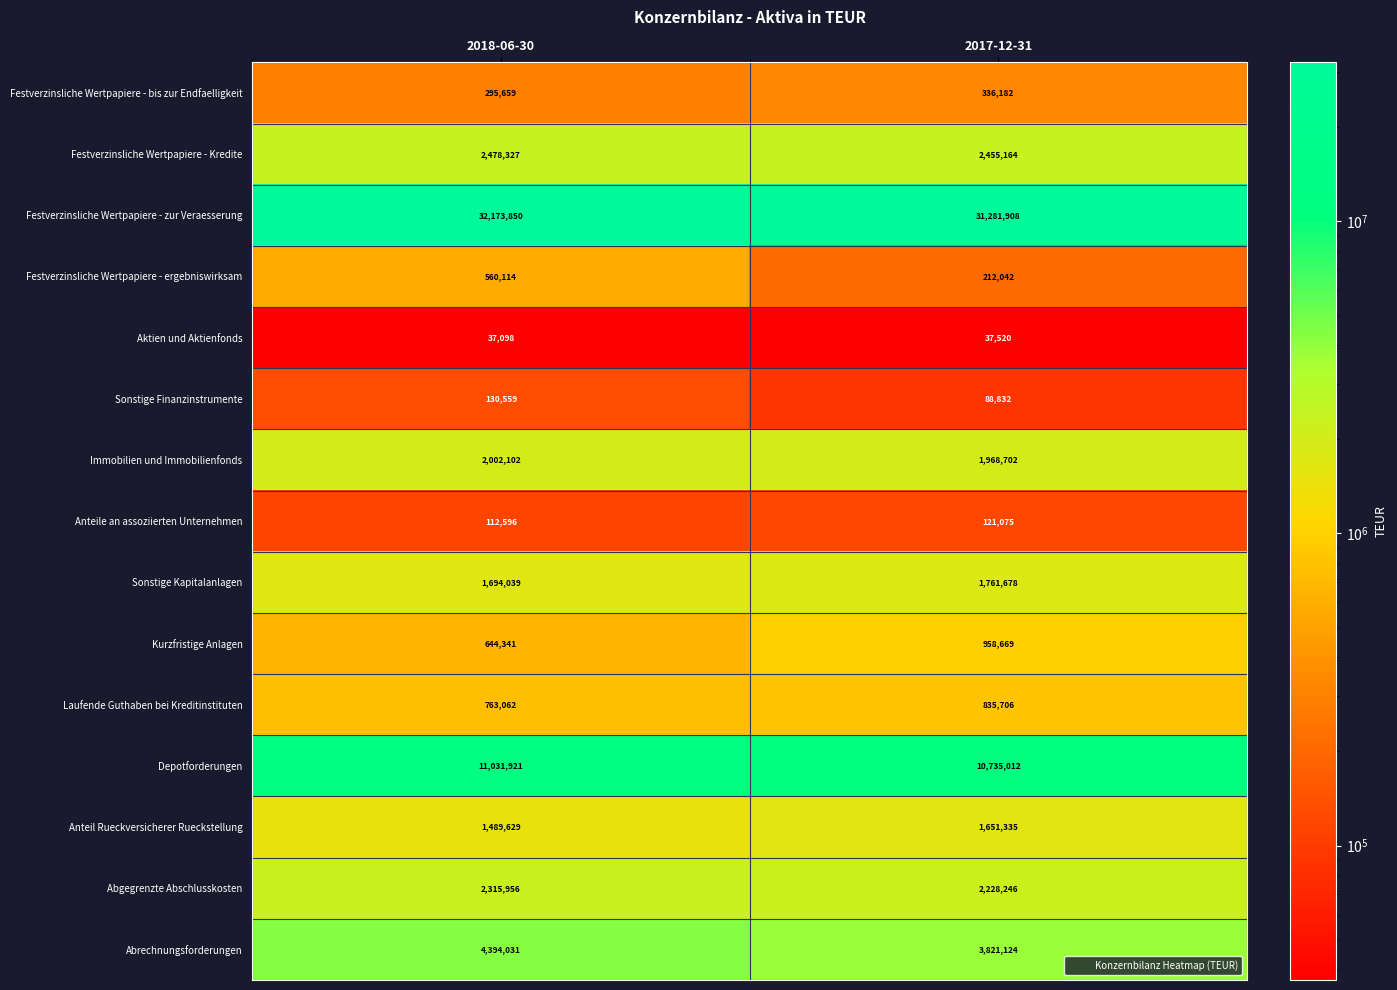

At which category does the chart reach its peak across all series?

2018-06-30